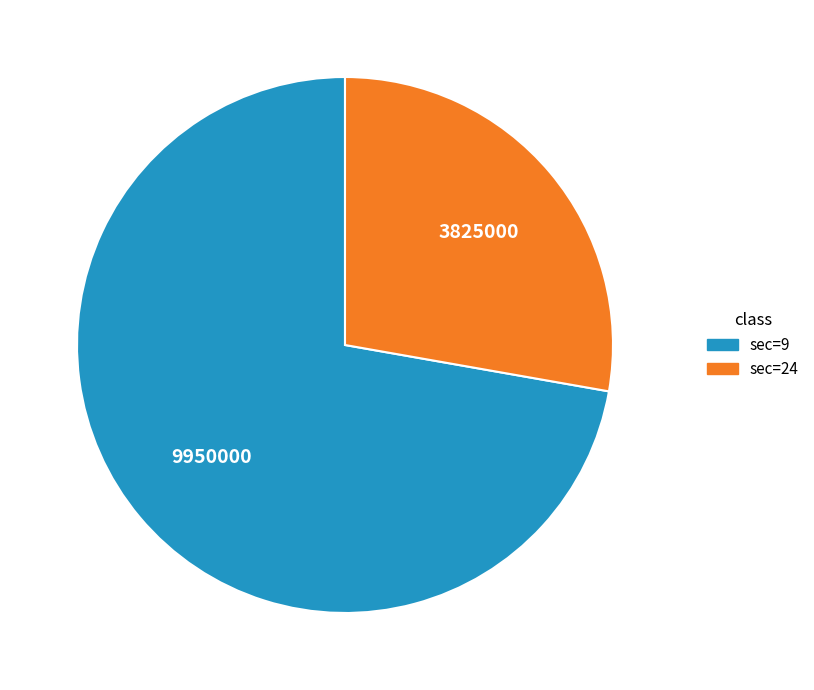

Count the number of slices in the pie.

2